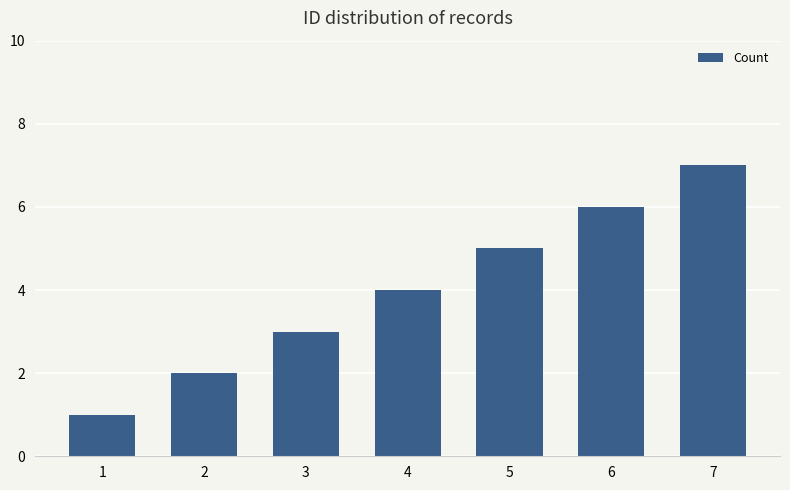

What is the sum of the values at 6 and 1?

7